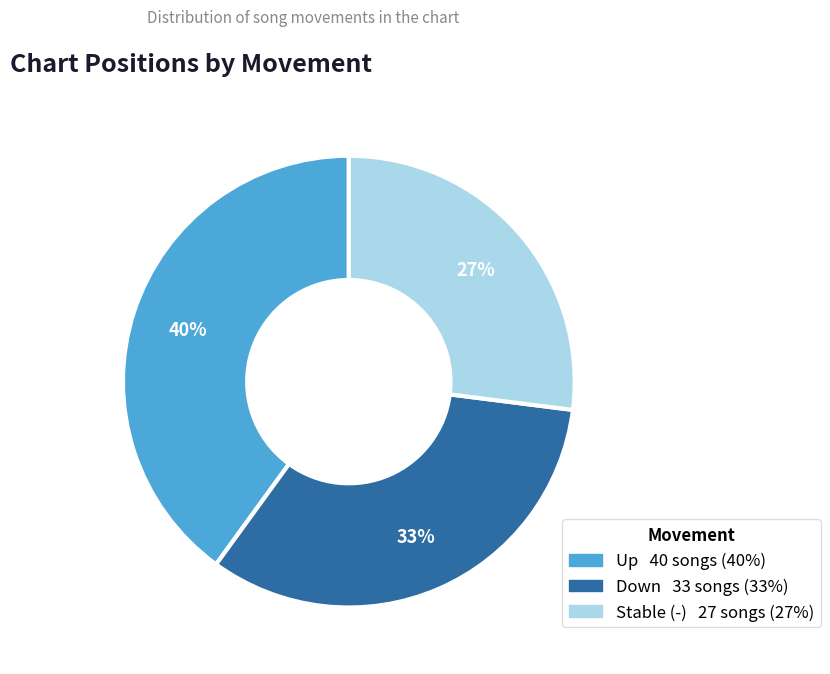

Is there a majority slice in this chart?

No